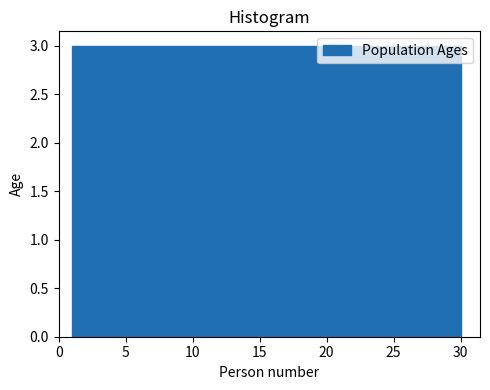

Reading left to right, list every bar in this chart as the range it spans on the x-axis followed by its height. Neither the bar edges nor the heights are printed on the chart, so give them approximately, as read against the axes.

1.0 to 3.9: 3
3.9 to 6.8: 3
6.8 to 9.7: 3
9.7 to 12.6: 3
12.6 to 15.5: 3
15.5 to 18.4: 3
18.4 to 21.3: 3
21.3 to 24.2: 3
24.2 to 27.1: 3
27.1 to 30.0: 3